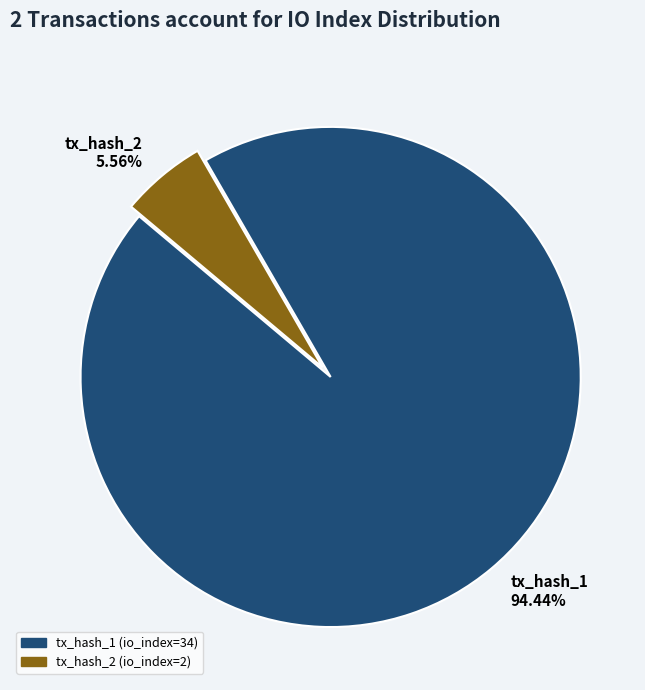

Between tx_hash_1 and tx_hash_2, which is larger?

tx_hash_1